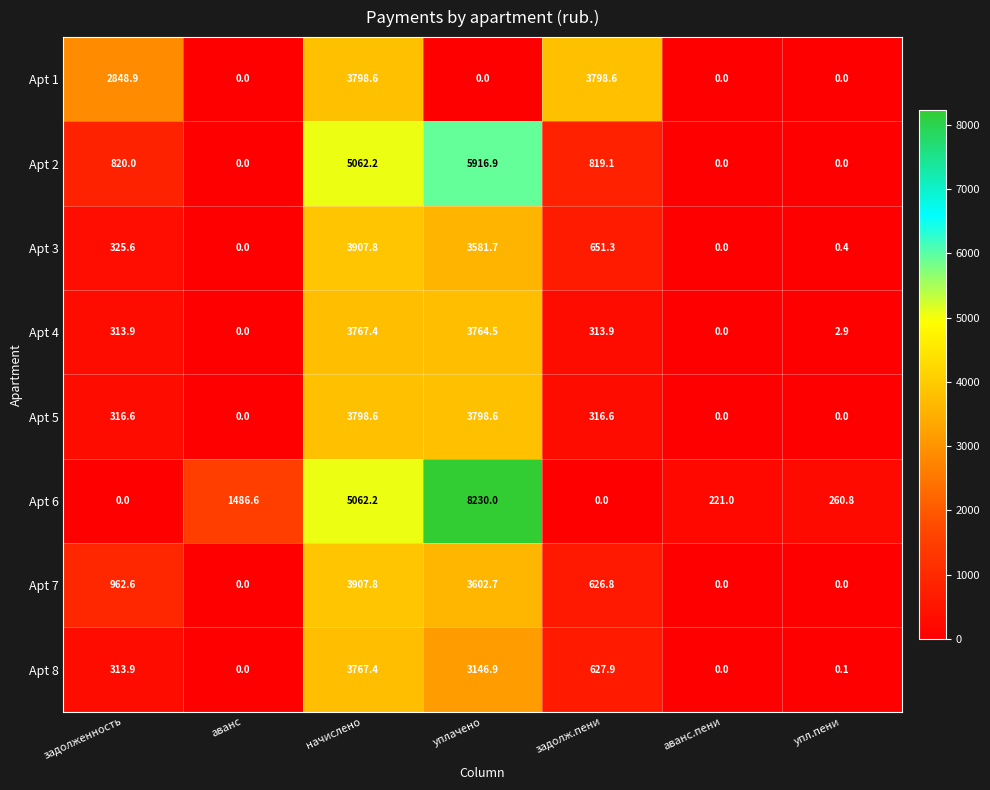

At which category is the sum across all series the highest?

начислено